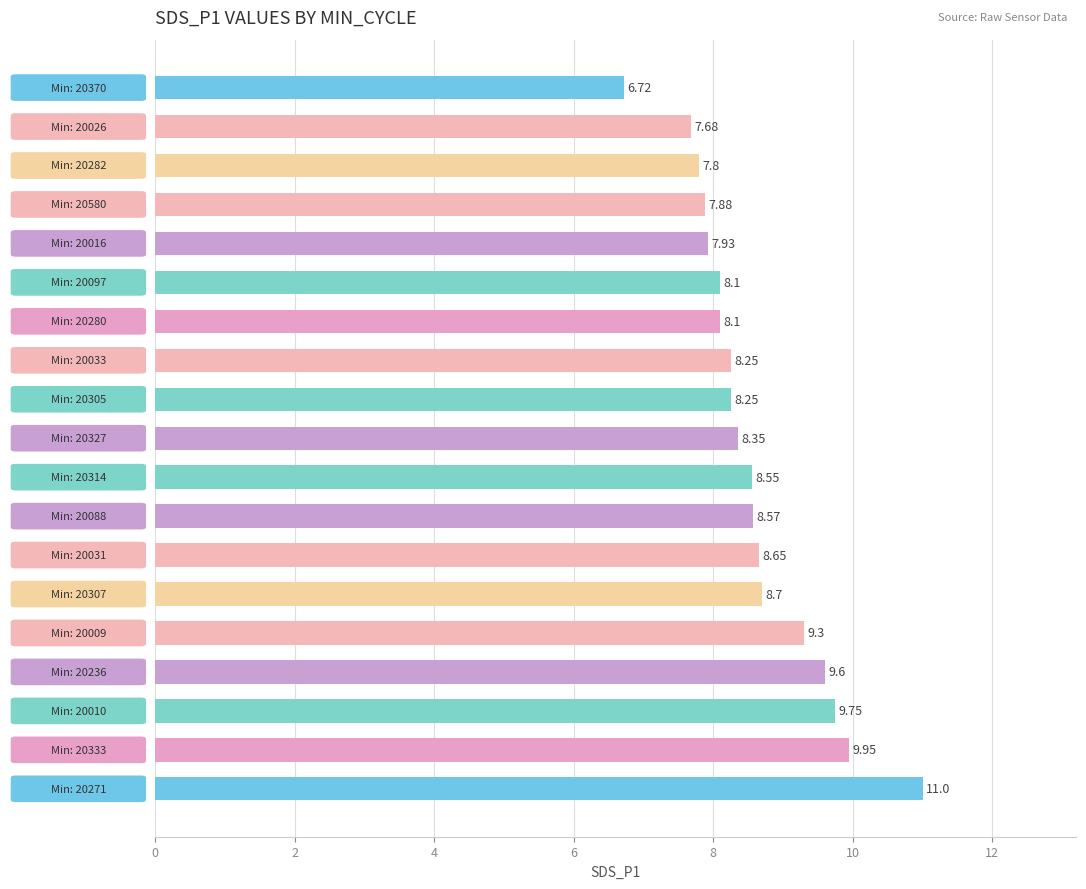

What is the difference between the second highest and minimum values?

3.2